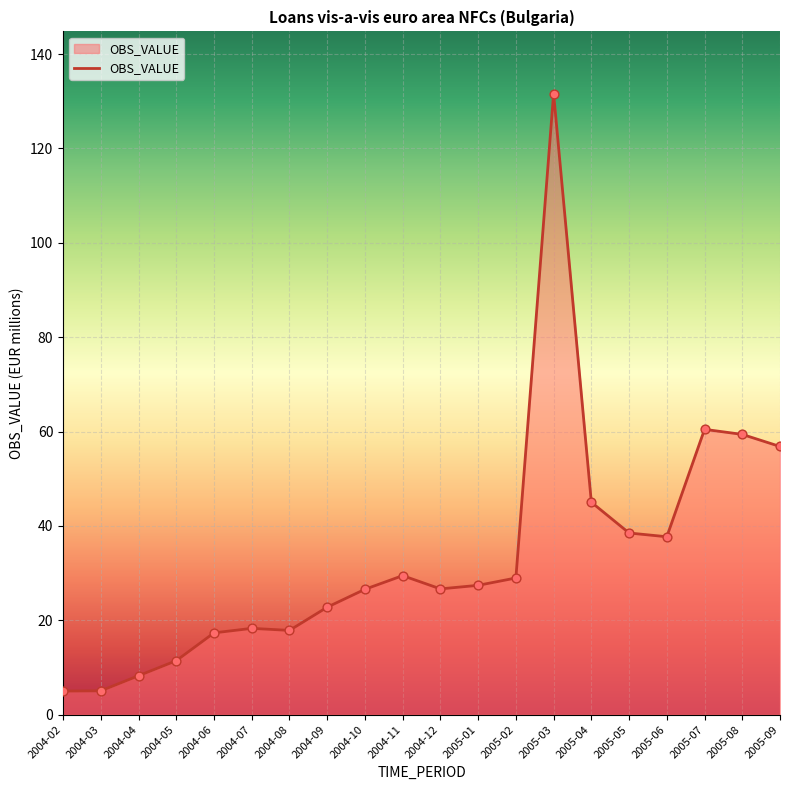

Which has a higher value, 2004-03 or 2005-08?

2005-08